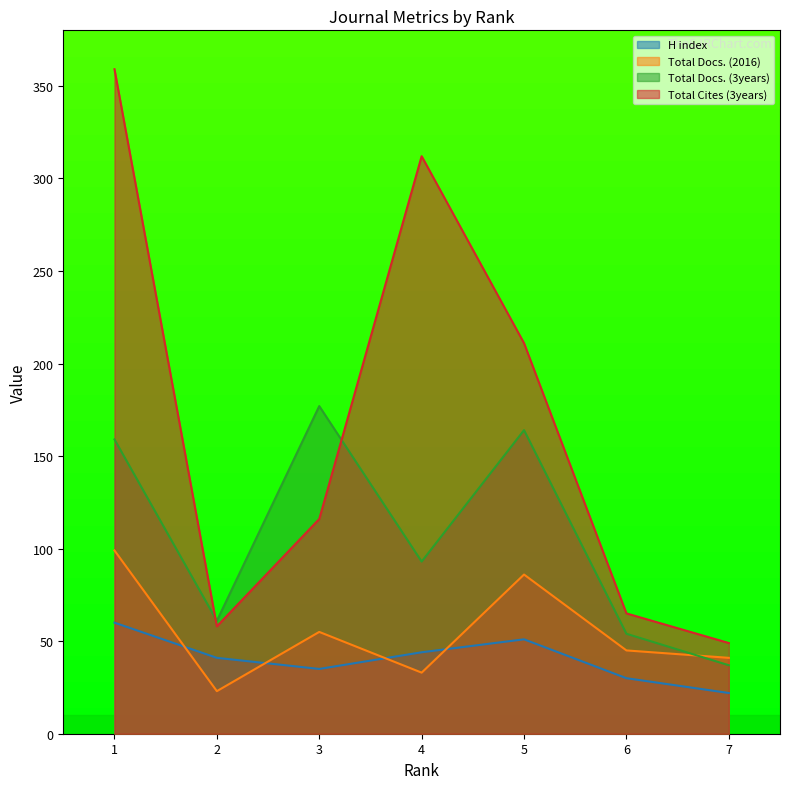

What are all the series names shown in the legend?

H index, Total Docs. (2016), Total Docs. (3years), Total Cites (3years)